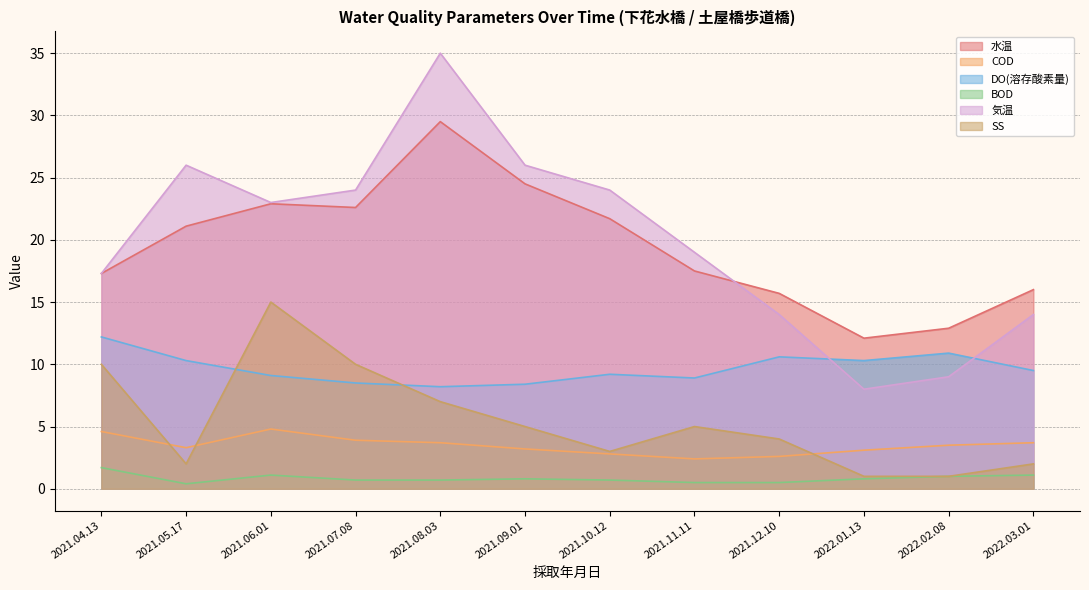

Where is the first local minimum for 水温?

2021.07.08